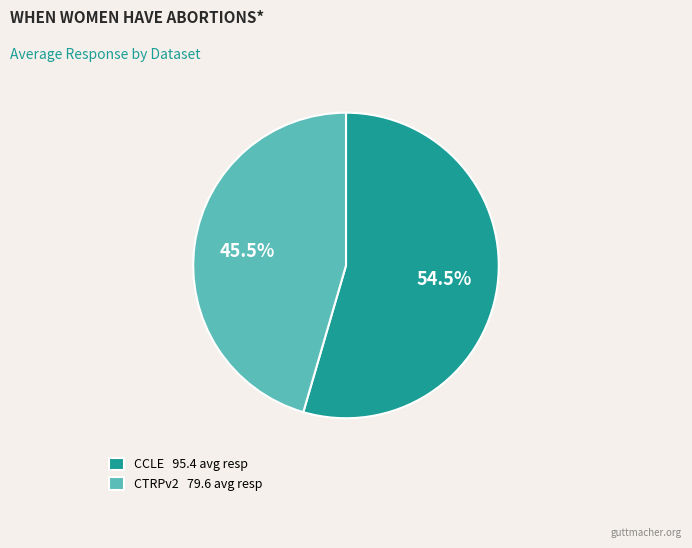

What percentage do CCLE 95.4 avg resp and CTRPv2 79.6 avg resp together represent?

100.0%